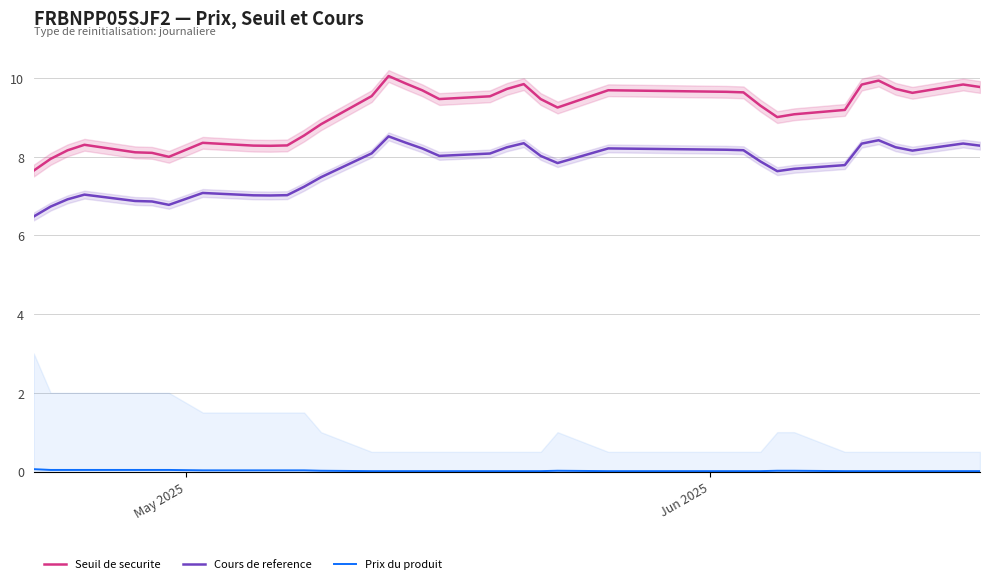

How many data points does each series have?

36